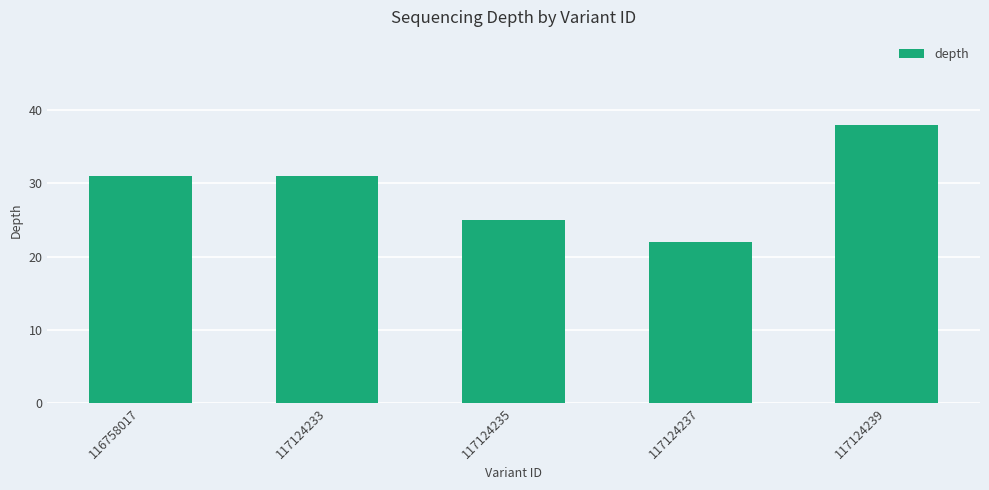

What is the ratio of the value at 117124239 to the value at 117124235?

1.5